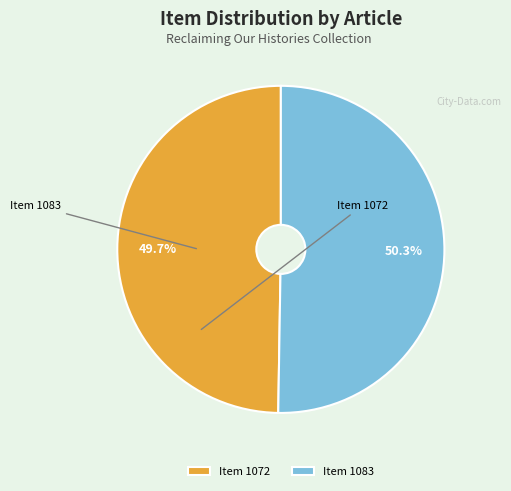

How many segments does this pie chart have?

2